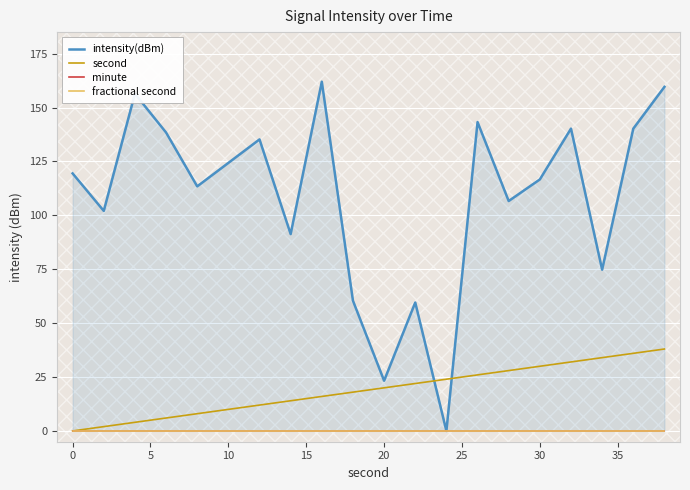

How many categories are shown in the chart?

20